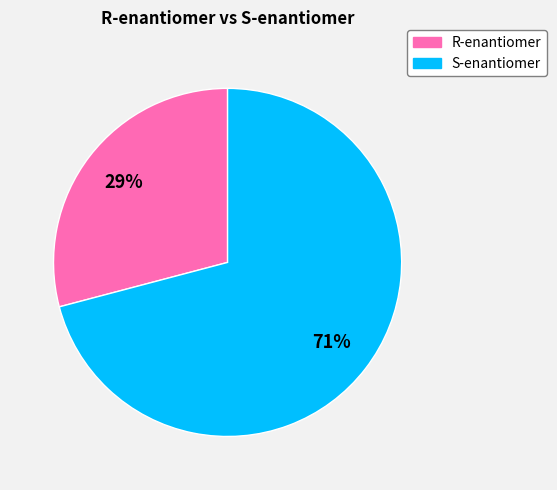

To the nearest percent, what is the difference between the largest and smallest slice percentages?

42%